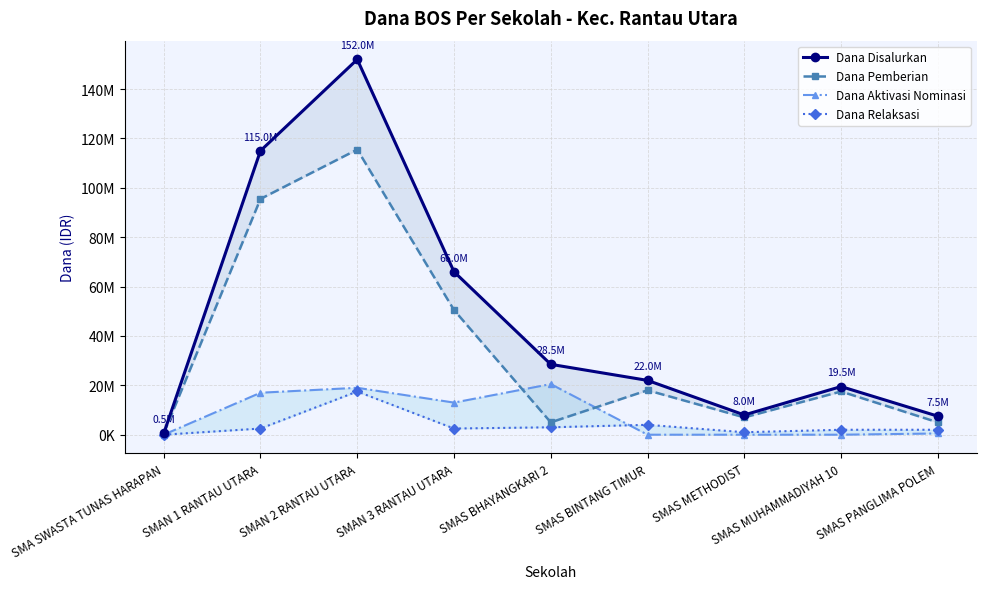

Rank the categories by Dana Pemberian value from lowest to highest.

SMA SWASTA TUNAS HARAPAN, SMAS BHAYANGKARI 2, SMAS PANGLIMA POLEM, SMAS METHODIST, SMAS MUHAMMADIYAH 10, SMAS BINTANG TIMUR, SMAN 3 RANTAU UTARA, SMAN 1 RANTAU UTARA, SMAN 2 RANTAU UTARA